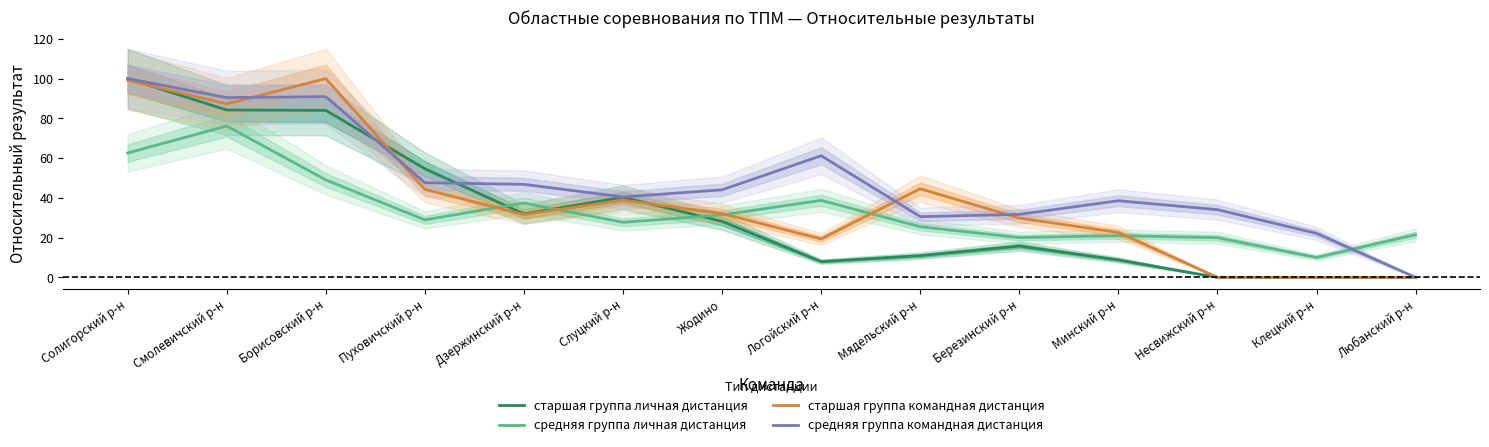

How many interior local peaks does the старшая группа личная дистанция series have?

2